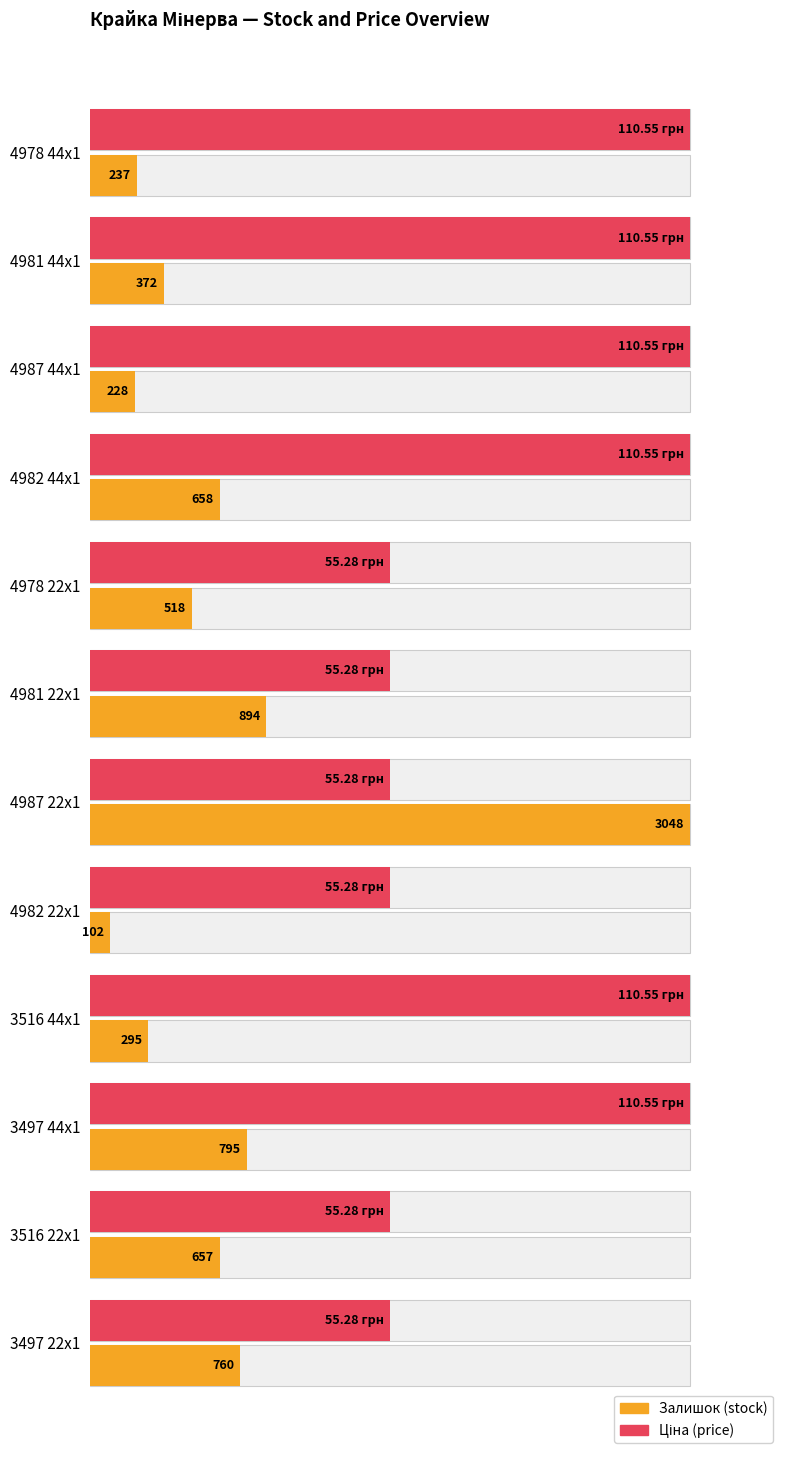

How many groups of bars are there?

12